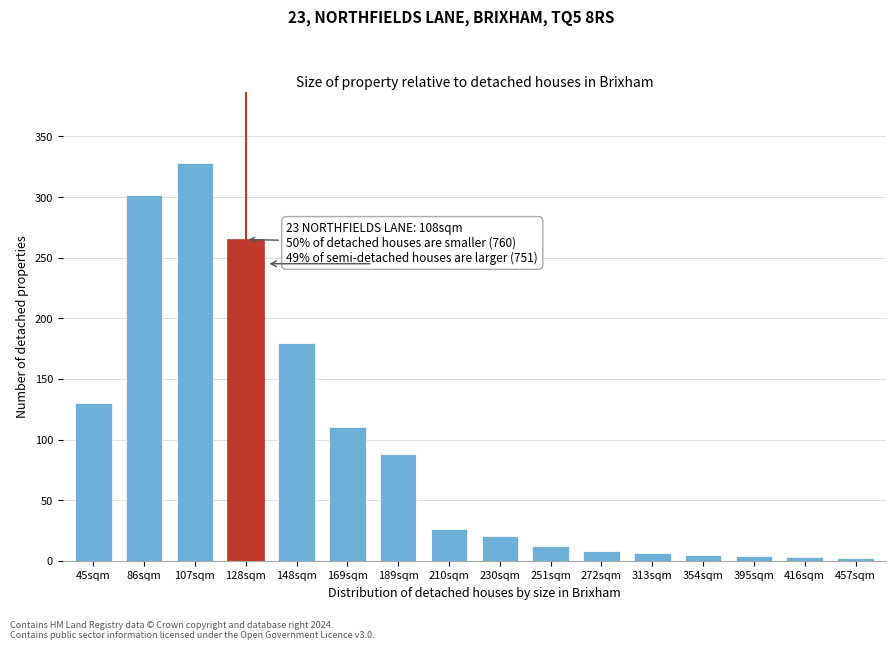

The chart shows a value of 42 at 45sqm. True or false?

False